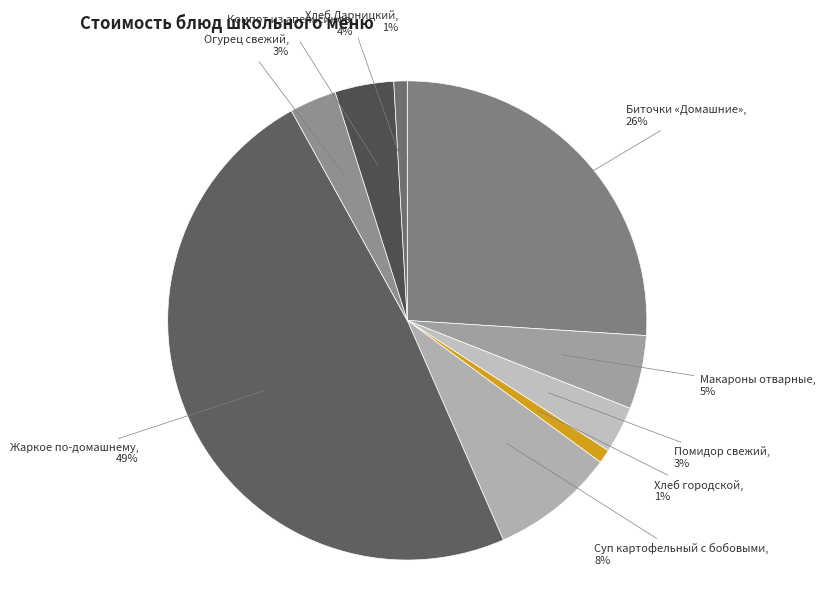

Count the number of slices in the pie.

9